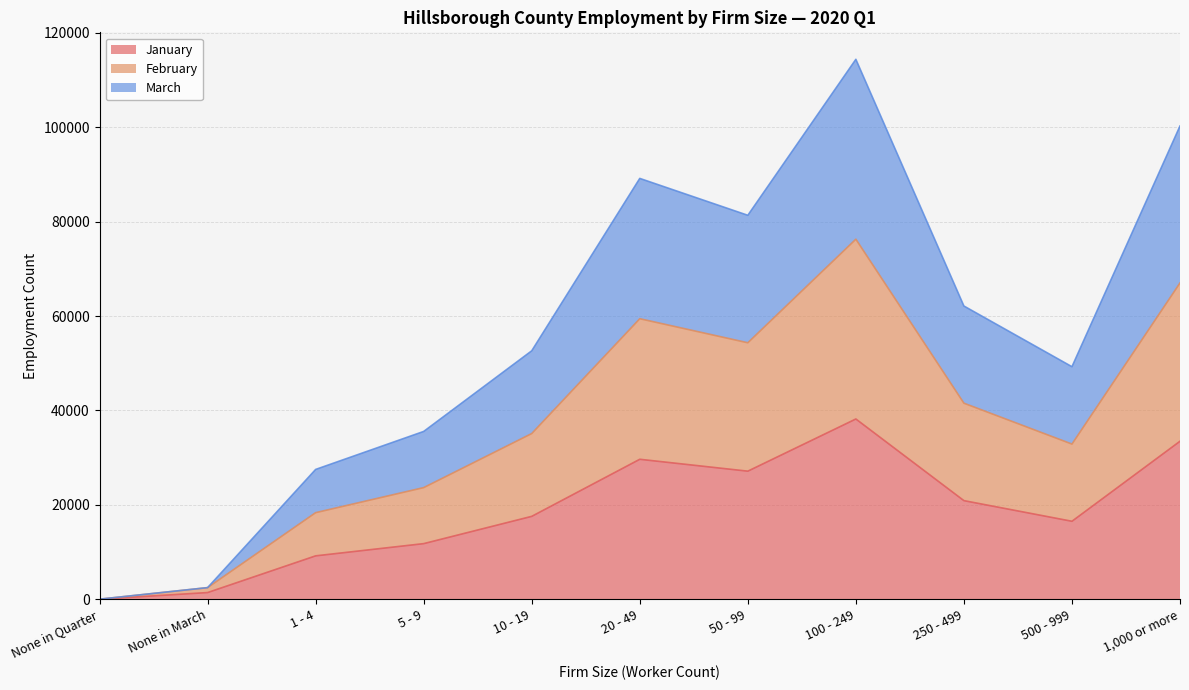

At how many categories does at least one series exceed 18114?

9